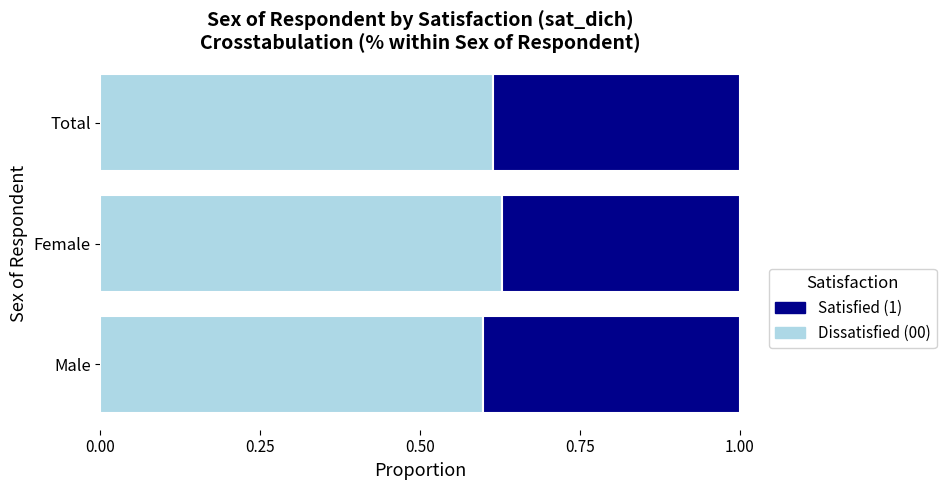

What is the sum of all Dissatisfied (00) values?

1.8